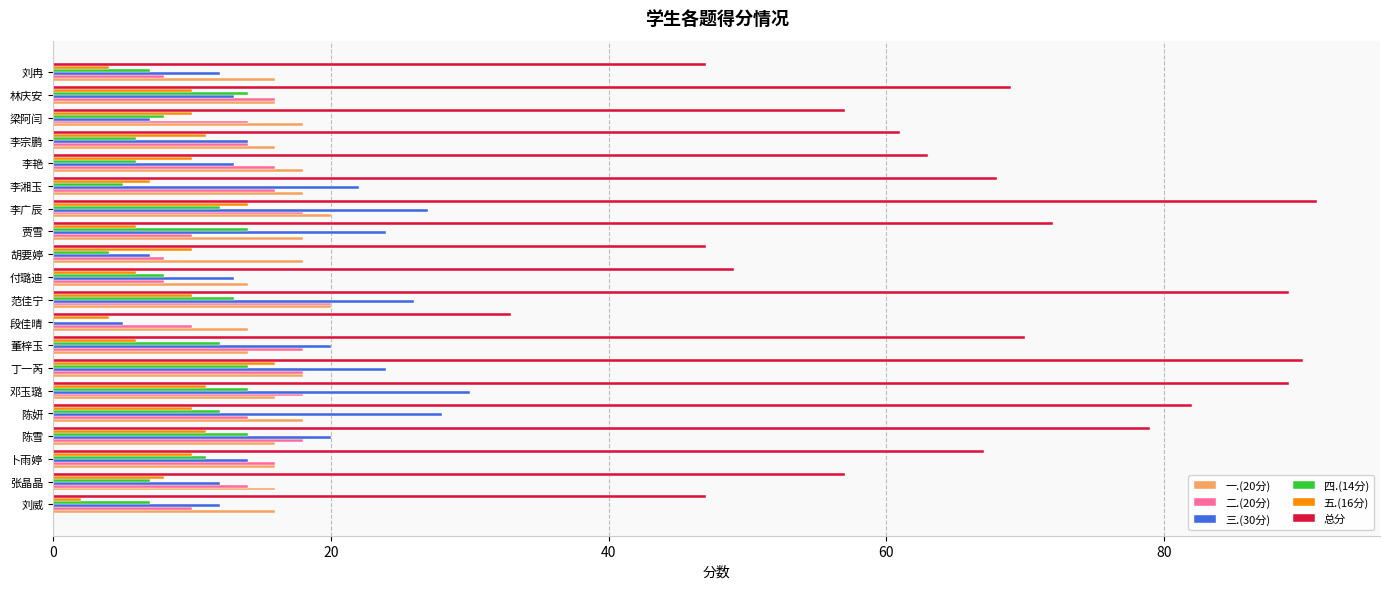

Is the value of 三.(30分) at 段佳晴 greater than the value of 总分 at 陈雪?

No